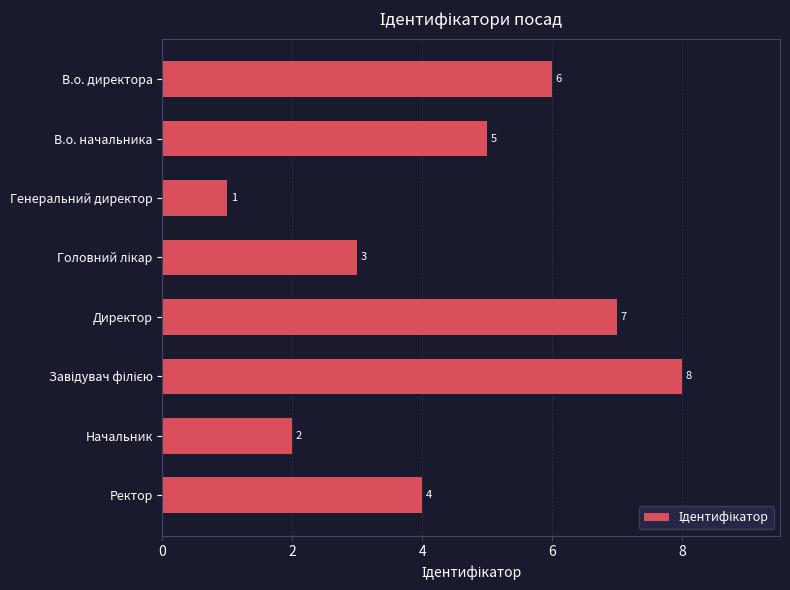

Which label corresponds to the smallest value in the chart?

Генеральний директор